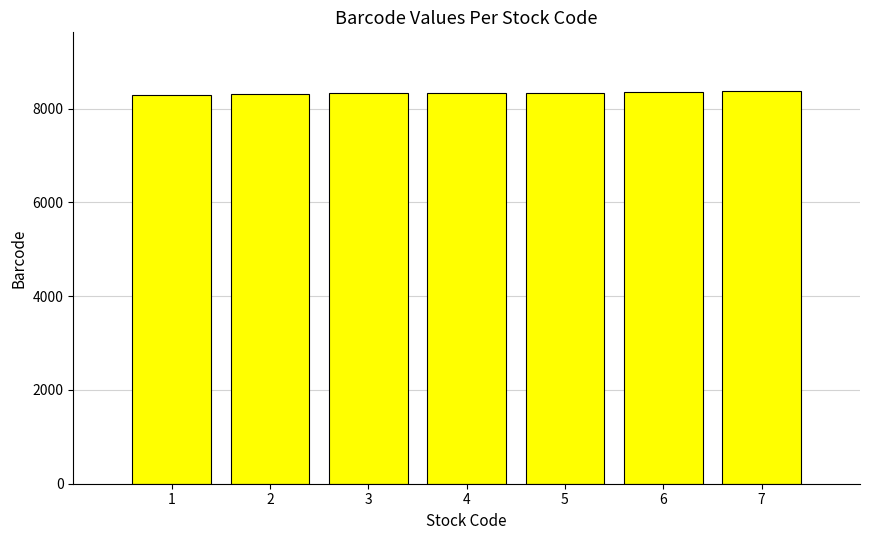

Does the chart contain any negative values?

No